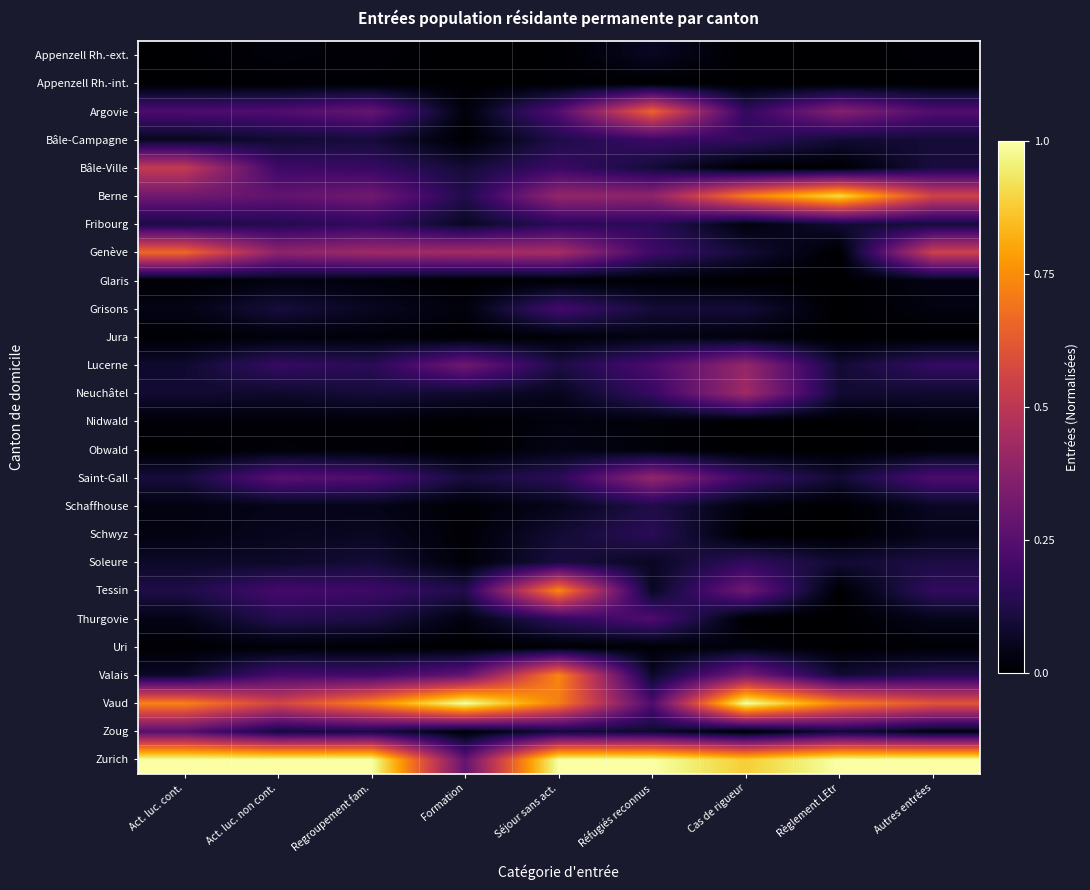

How many data points does each series have?

9